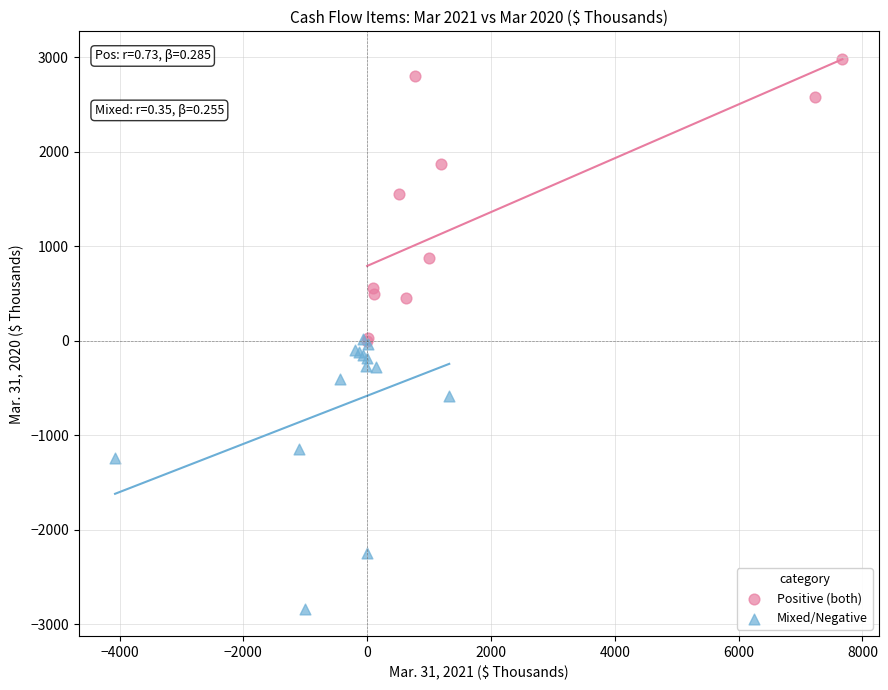

Which series reaches the minimum Y coordinate?

Mixed/Negative